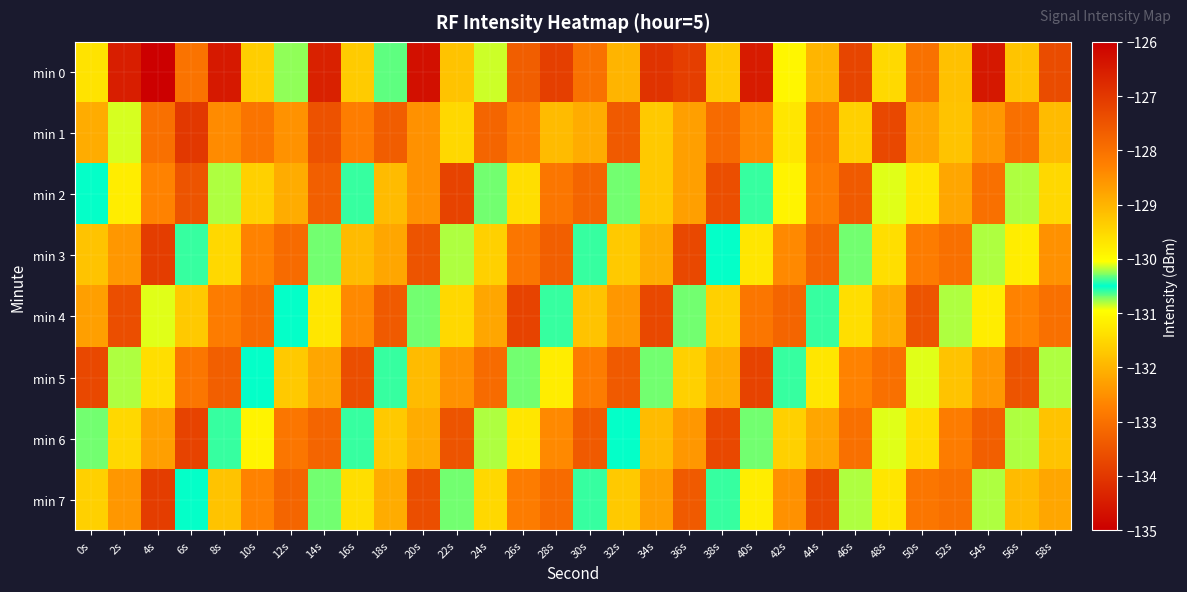

At which category is the sum across all series the highest?

42s